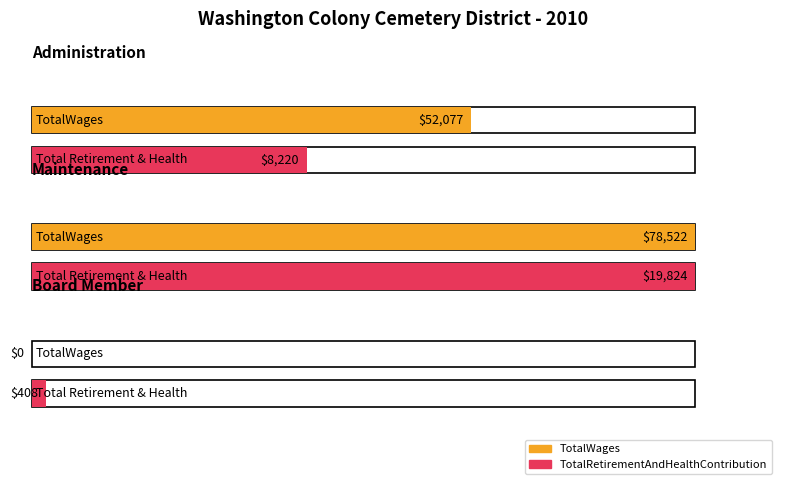

What is the sum of all TotalRetirementAndHealthContribution values?

28452